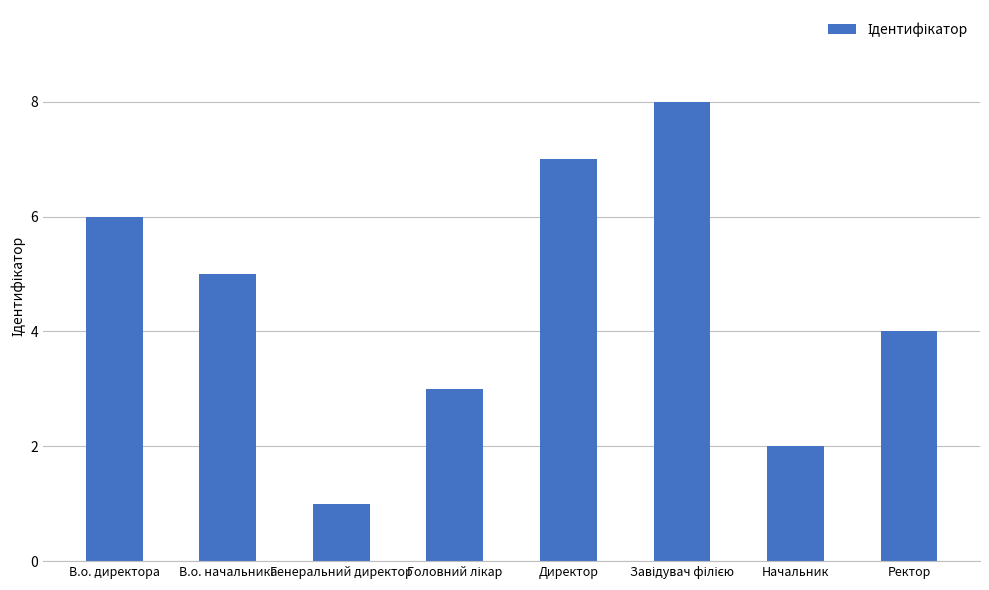

What is the difference between the maximum and minimum values?

7